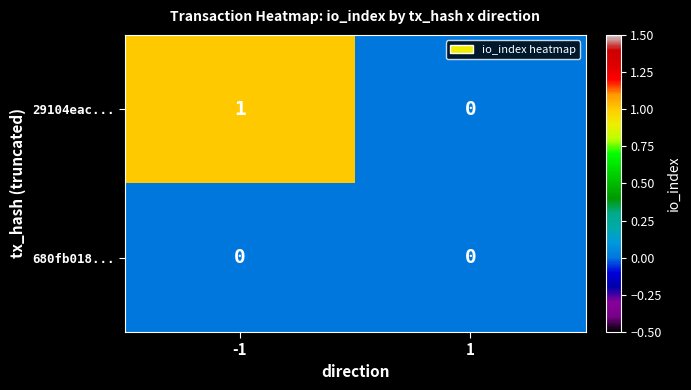

Rank the series at -1 from lowest to highest value.

680fb018..., 29104eac...